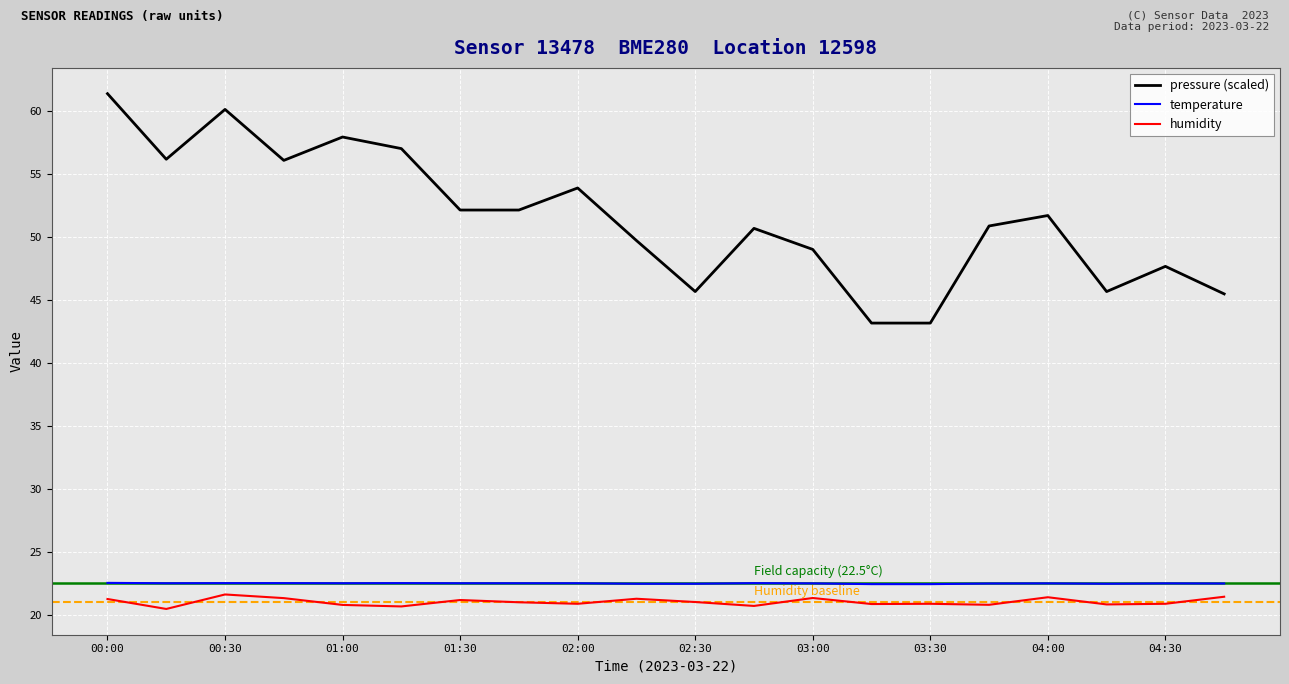

What is the highest value of the temperature series?

22.5